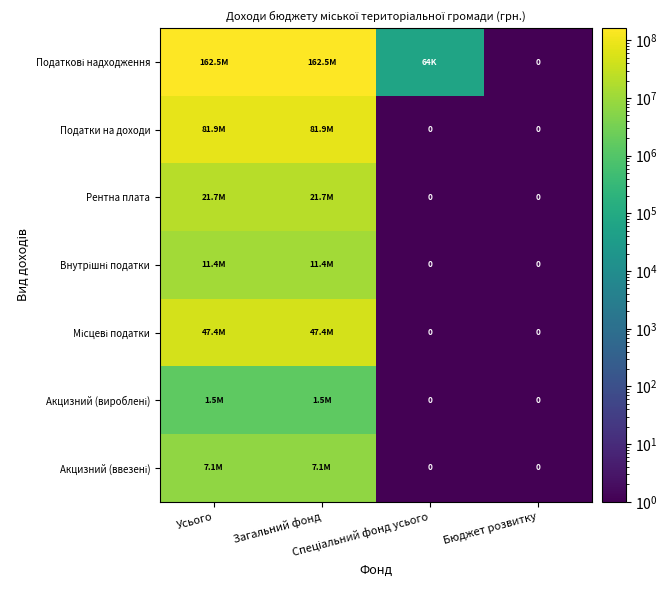

What is the sum of all Податкові надходження values?

325068201